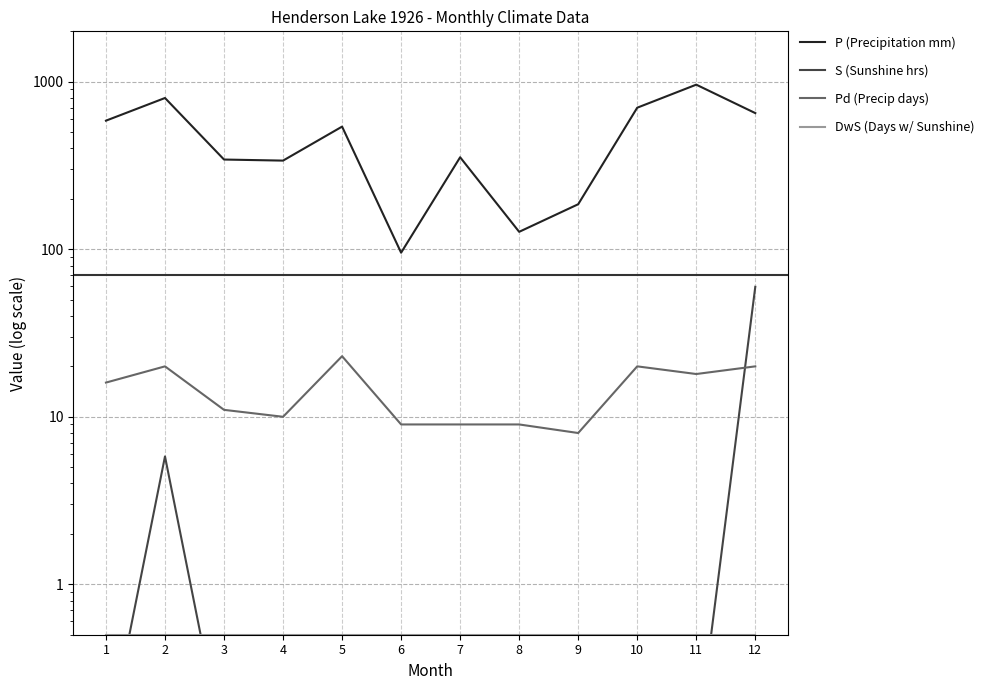

Rank the series by their maximum value, from highest to lowest.

P (Precipitation mm), S (Sunshine hrs), Pd (Precip days), DwS (Days w/ Sunshine)